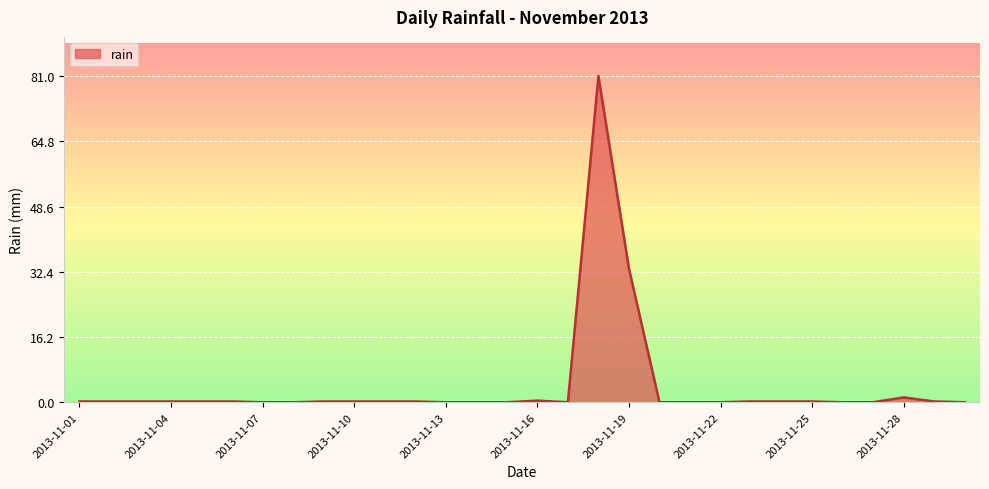

What is the greatest value displayed?

81.0